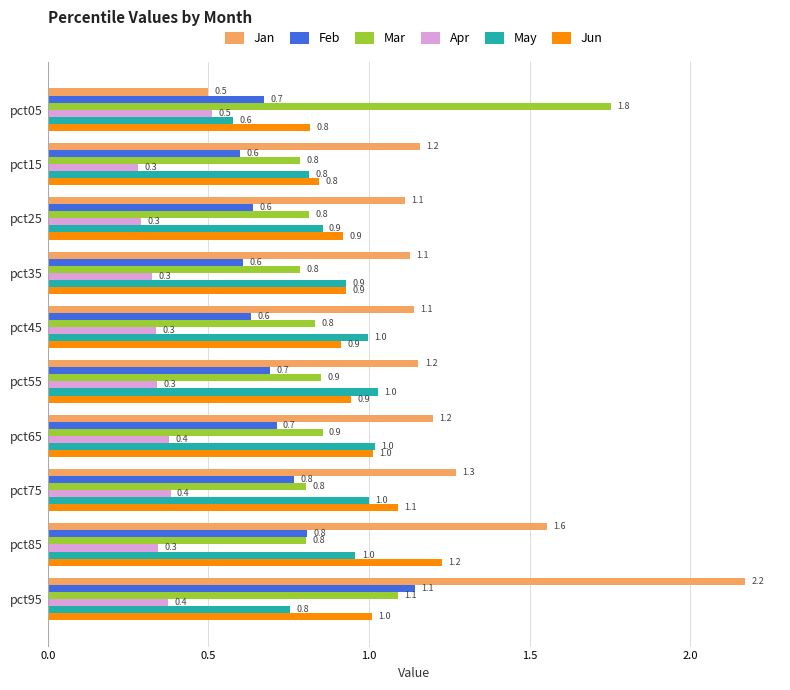

What is the sum of all May values?

8.9